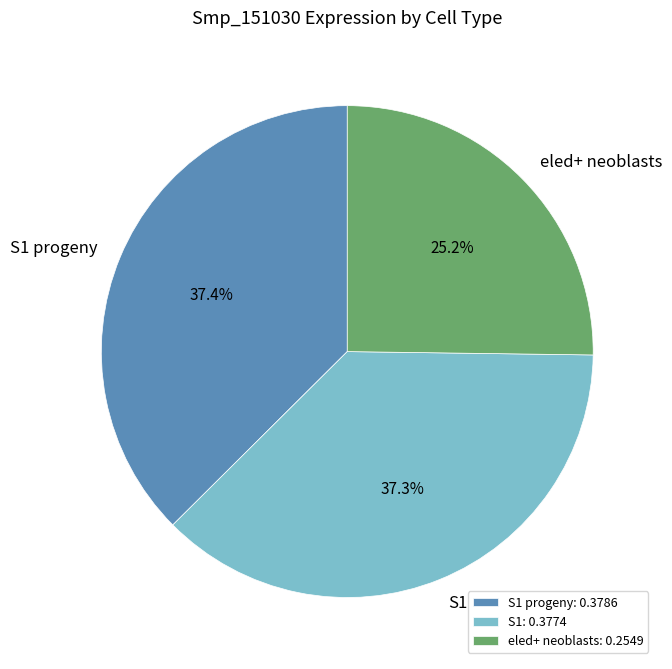

Is the sum of eled+ neoblasts and S1 greater than half?

Yes